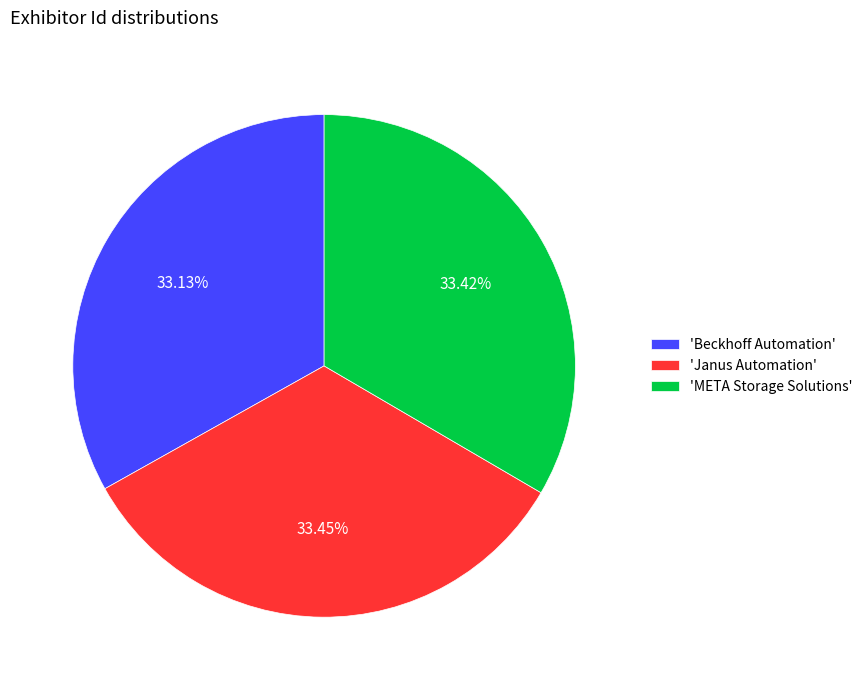

How many segments does this pie chart have?

3